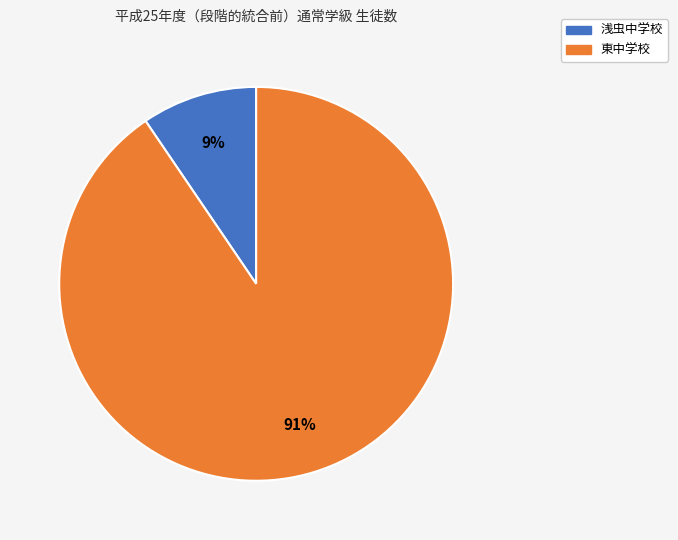

To the nearest percent, what is the combined percentage of 浅虫中学校 and 東中学校?

100%